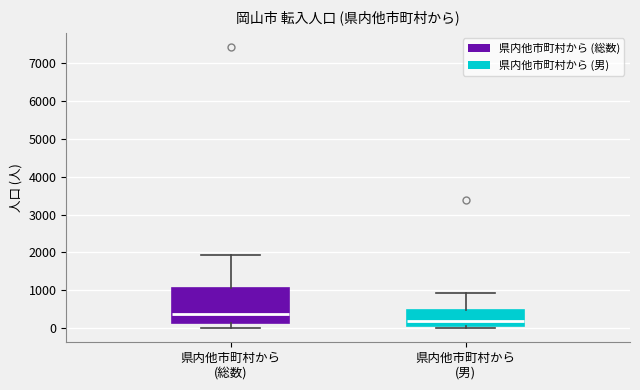

Where does the upper whisker of the box for 県内他市町村から (総数) end on the y-axis? The values are not printed on the chart, so give them approximately, as read against the axis.

1900